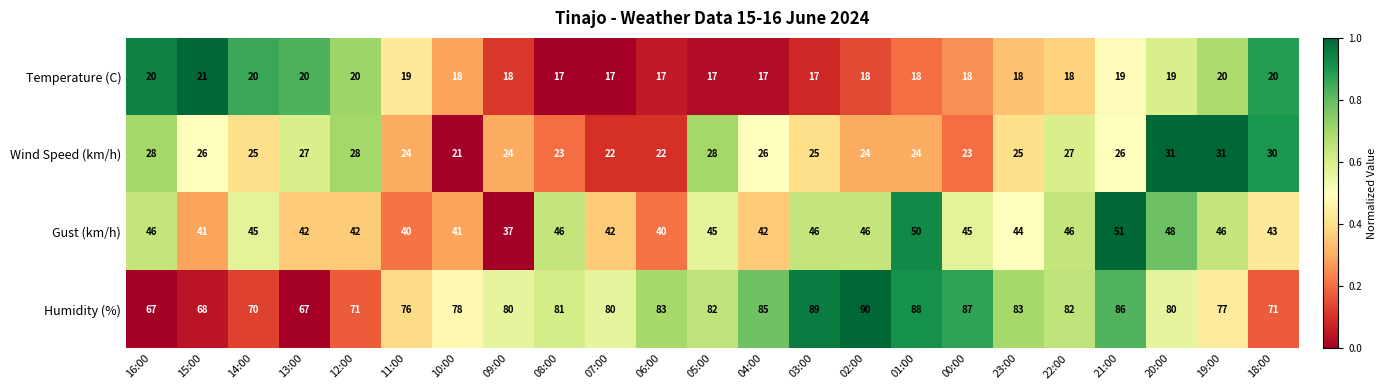

Count the number of categories in the chart.

23